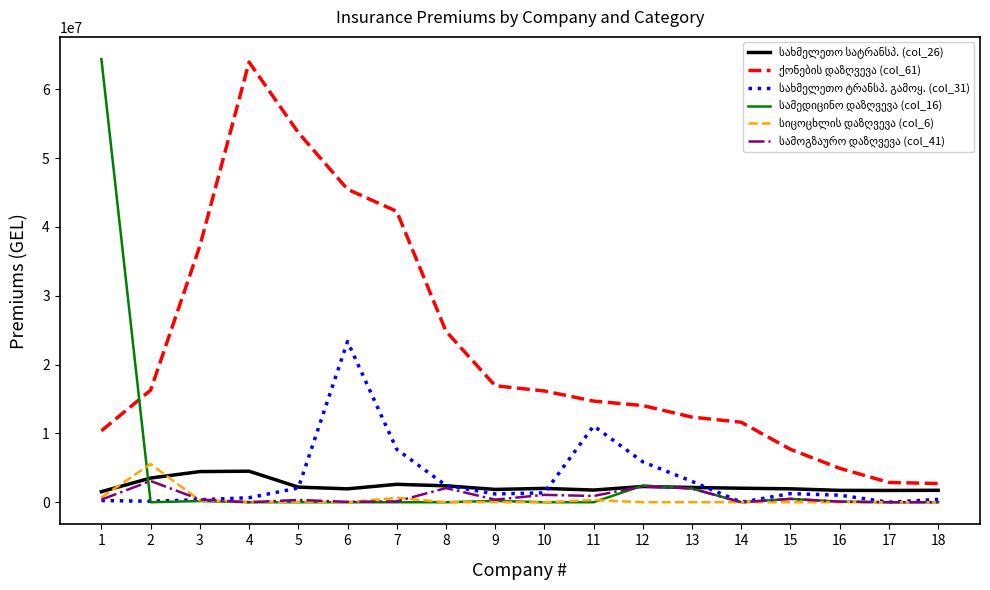

Is it true that სამოგზაურო დაზღვევა (col_41) equals 1985460.2 at 13?

True